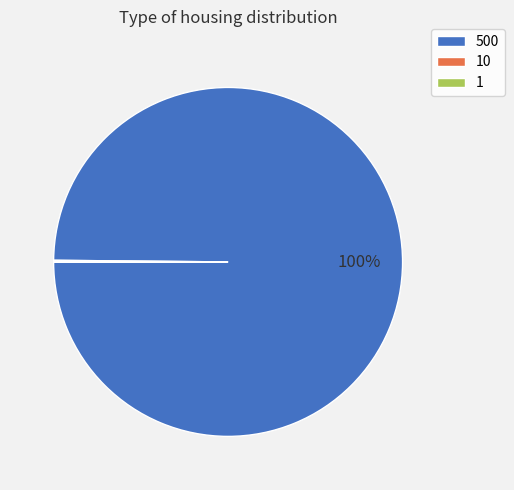

True or false: 500 accounts for 89% of the total.

False